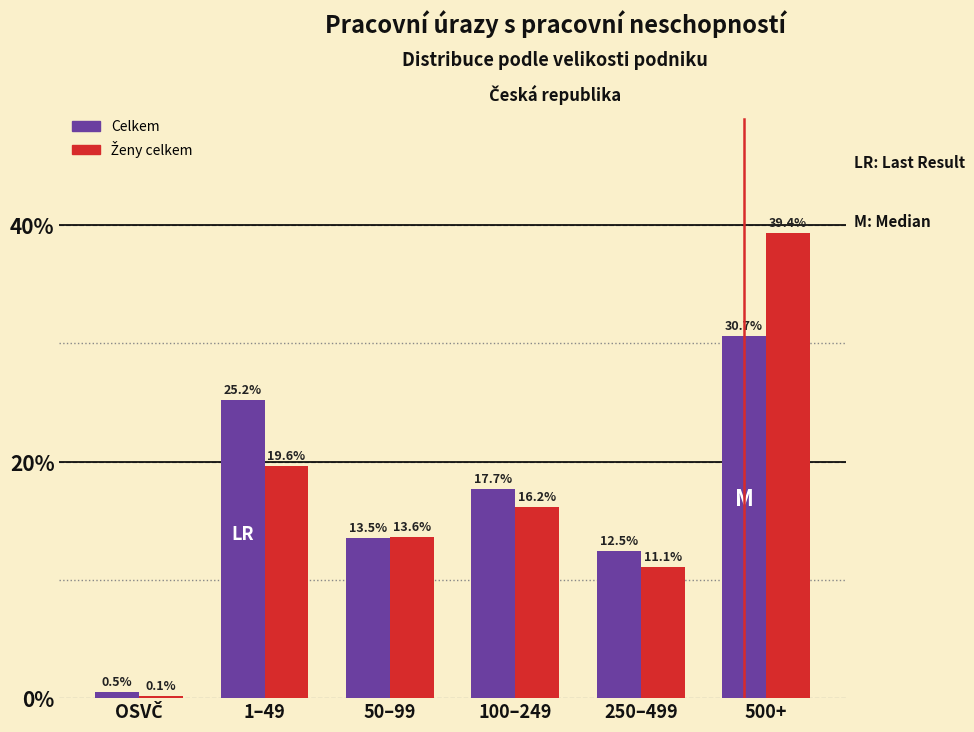

At which category is the sum across all series the highest?

500+